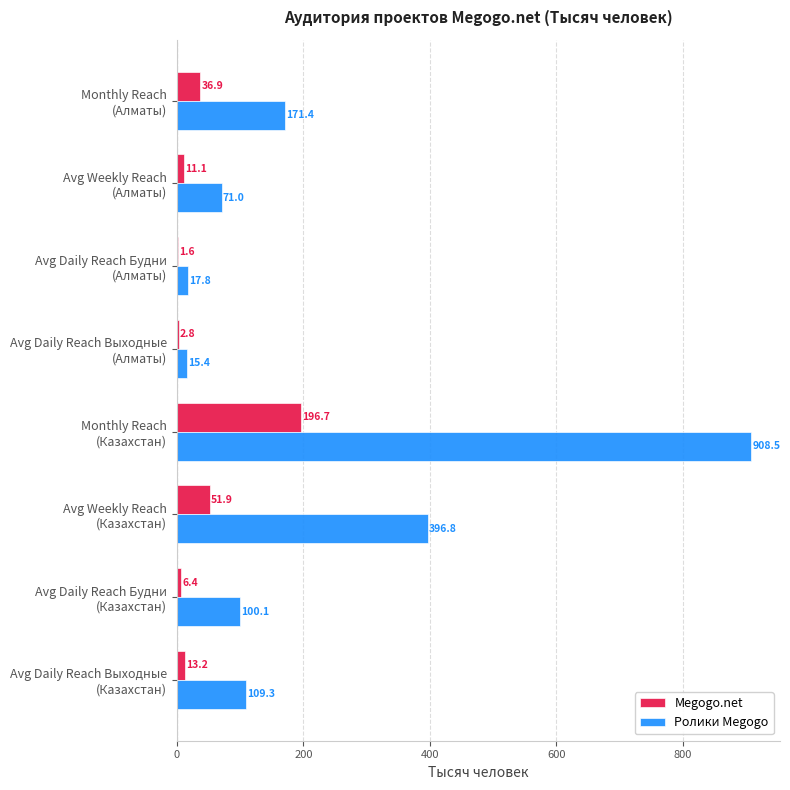

Which series has the largest total across all categories?

Ролики Megogo